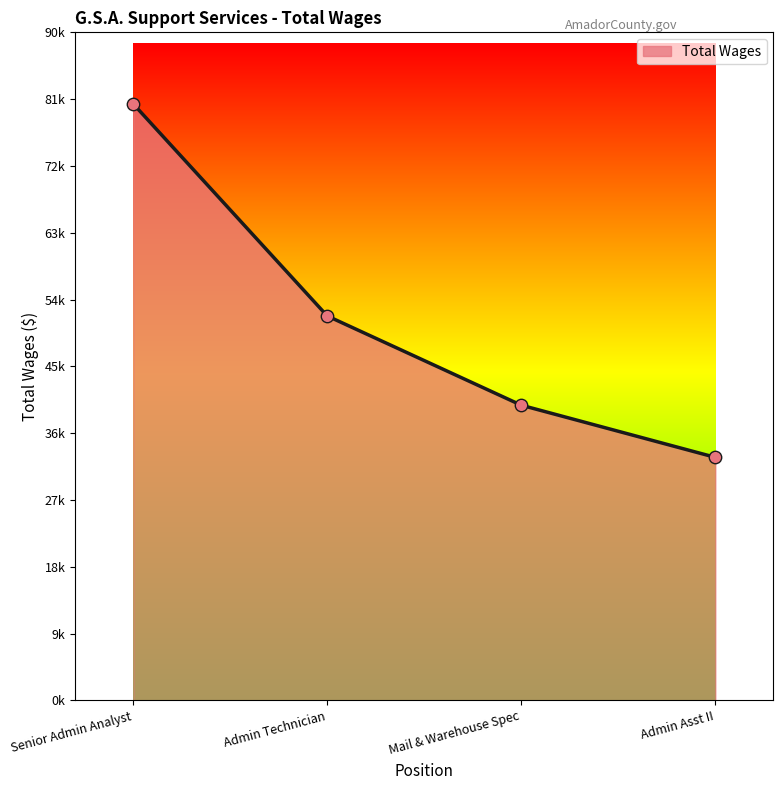

Approximately how many times larger is the value at Admin Technician compared to Mail & Warehouse Spec?

1.3